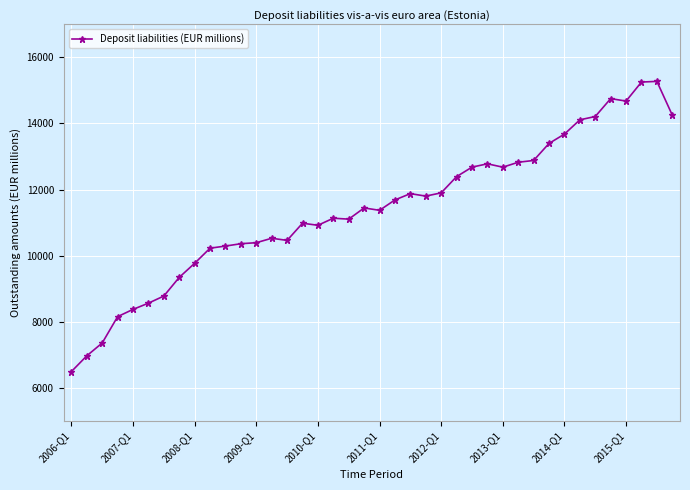

What is the value of the 26th point from the left?

12391.0